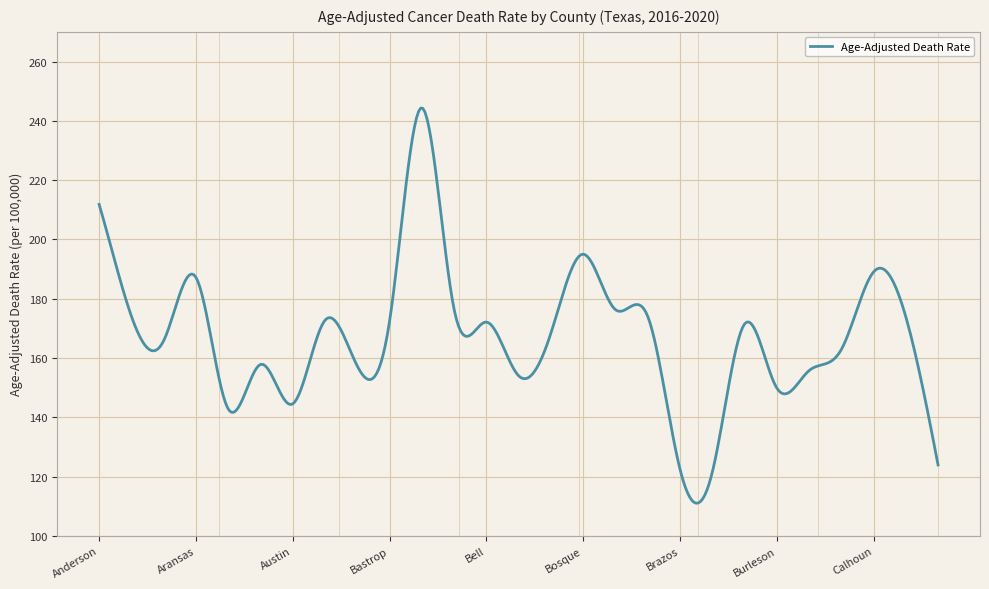

What is the greatest value displayed?

244.3